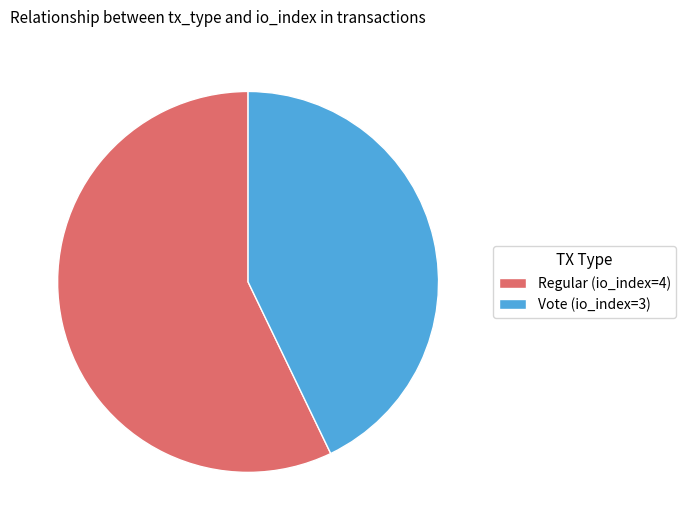

Rank the categories by value from lowest to highest.

Vote (io_index=3), Regular (io_index=4)